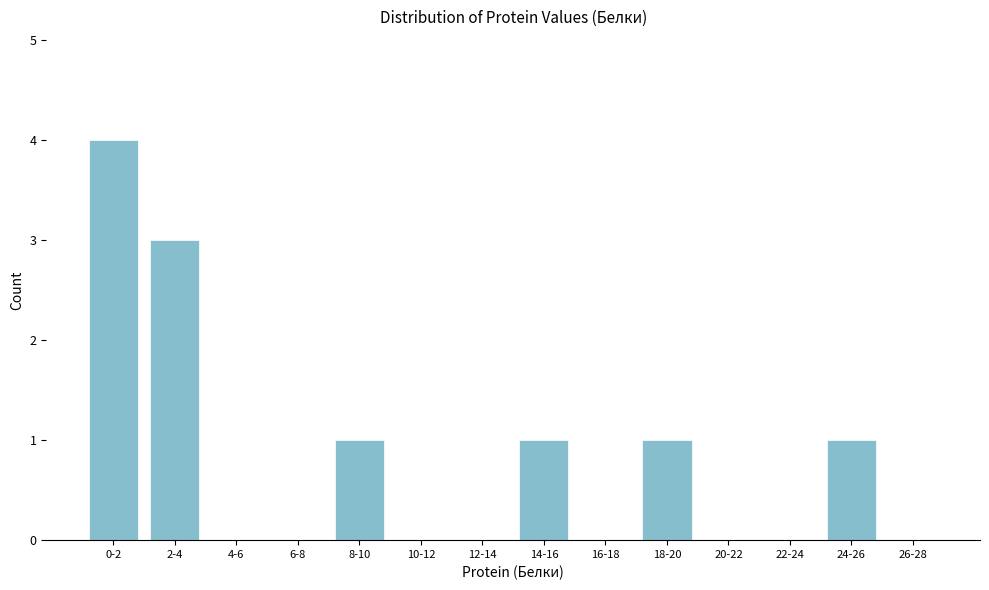

Reading left to right, what are all the values shown in this chart?

0-2=4	2-4=3	4-6=0	6-8=0	8-10=1	10-12=0	12-14=0	14-16=1	16-18=0	18-20=1	20-22=0	22-24=0	24-26=1	26-28=0